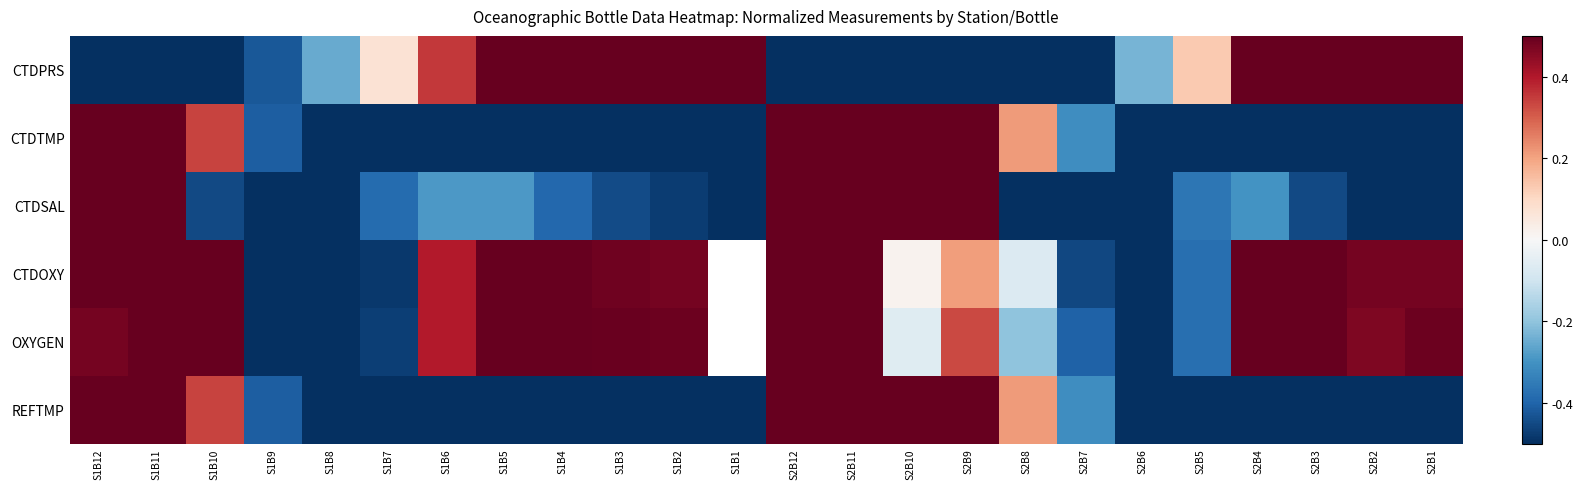

What is the total value across all series at S2B2?

-0.1